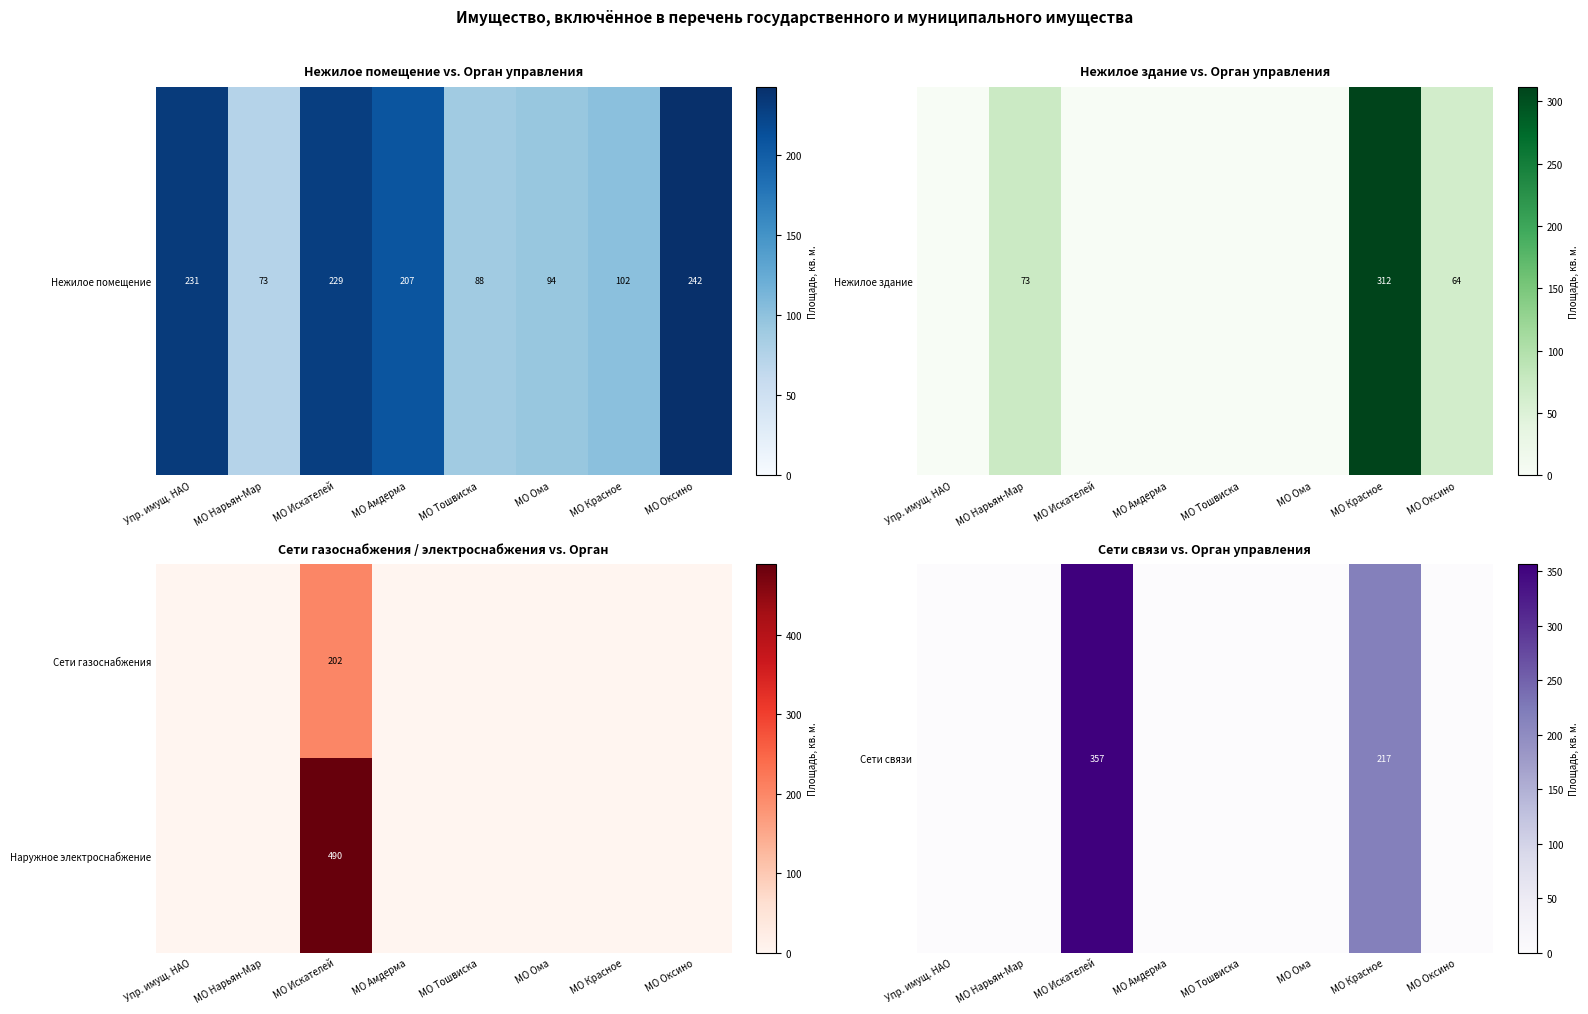

What is the spread (max minus min) of values at МО Искателей?

288